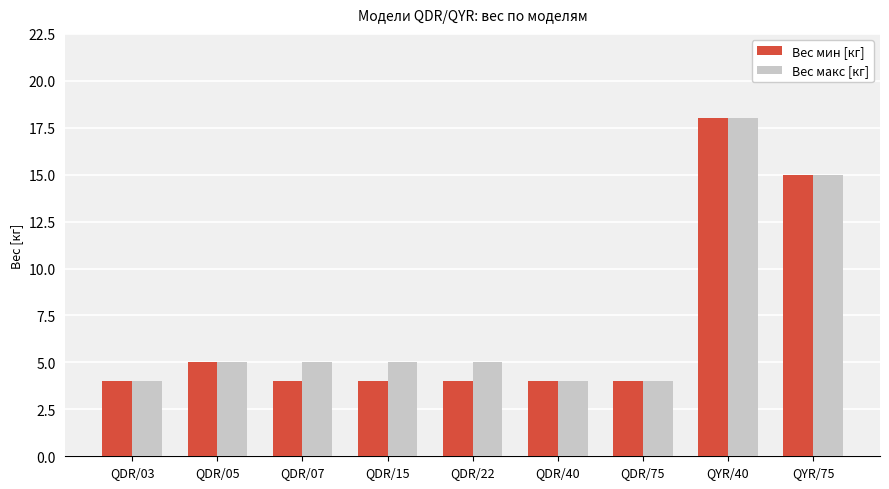

Which category has the highest value in the Вес макс [кг] series?

QYR/40